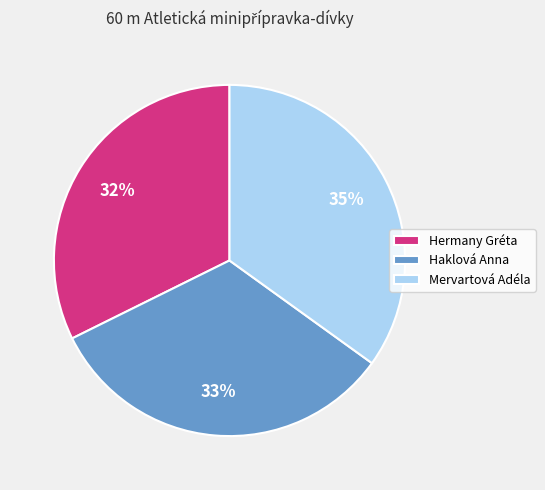

What is the ratio of the value at Mervartová Adéla to the value at Hermany Gréta?

1.1